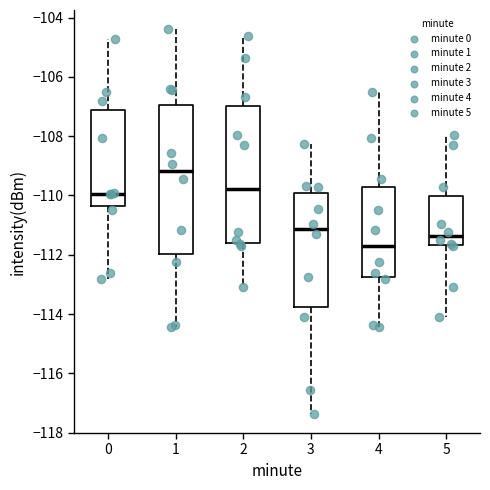

Where does the median line of the box at x = 0 sit on the y-axis? The values are not printed on the chart, so give them approximately, as read against the axis.

-110.0